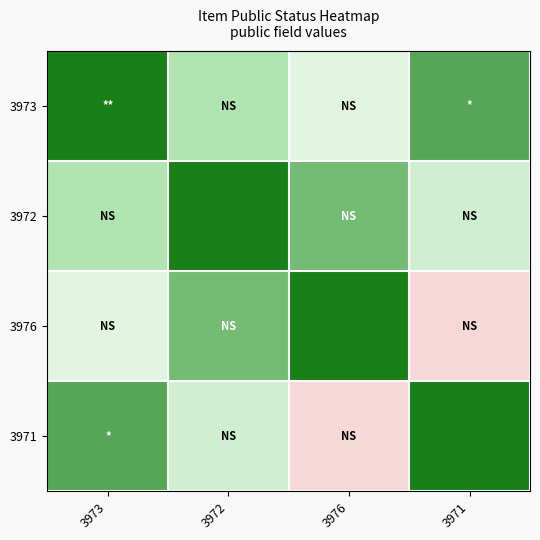

What is the difference between the highest and lowest values at 3972?

0.7